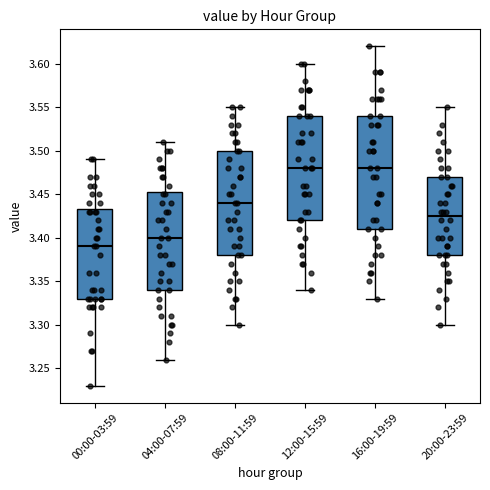

Reading left to right, read every box against the y-axis: the position of its median line, the range the box covers, and the ends of its whiskers. The values are not printed on the chart, so give them approximately, as read against the axis.

00:00-03:59: median 3.390, box 3.330 to 3.435, whiskers 3.230 to 3.490
04:00-07:59: median 3.400, box 3.340 to 3.455, whiskers 3.260 to 3.510
08:00-11:59: median 3.440, box 3.380 to 3.500, whiskers 3.300 to 3.550
12:00-15:59: median 3.480, box 3.420 to 3.540, whiskers 3.340 to 3.600
16:00-19:59: median 3.480, box 3.410 to 3.540, whiskers 3.330 to 3.620
20:00-23:59: median 3.425, box 3.380 to 3.470, whiskers 3.300 to 3.550